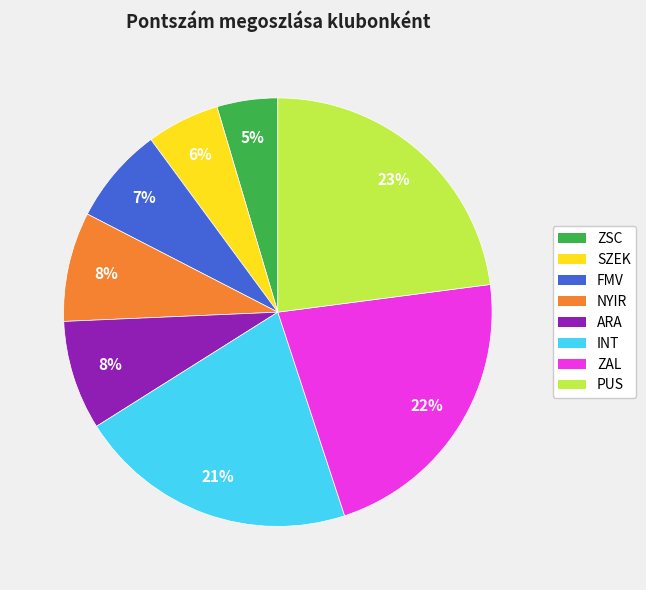

Does any single category account for the majority?

No